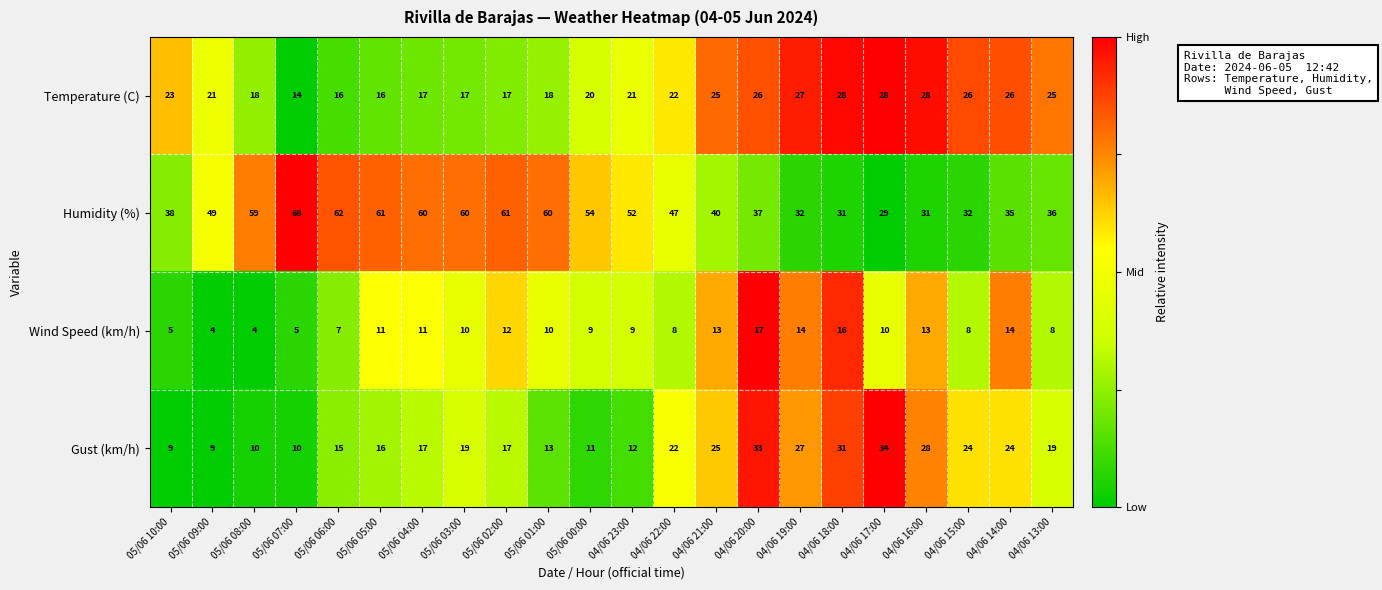

List the series in order of their peak value, highest first.

Humidity (%), Gust (km/h), Temperature (C), Wind Speed (km/h)